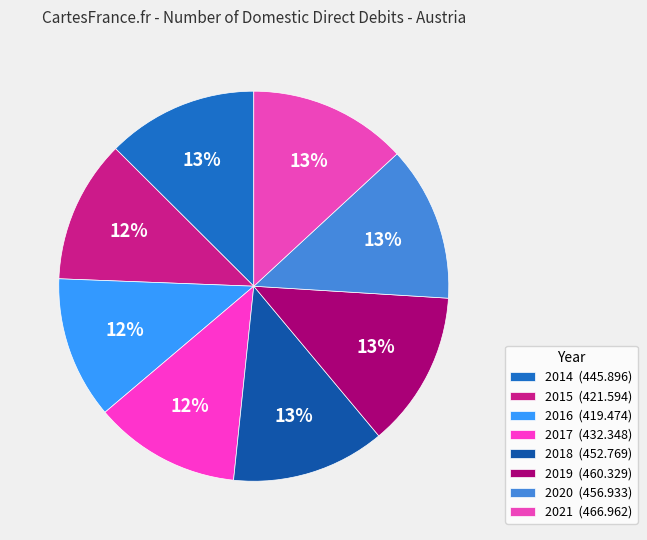

To the nearest percent, what is the difference between the largest and smallest slice percentages?

1%